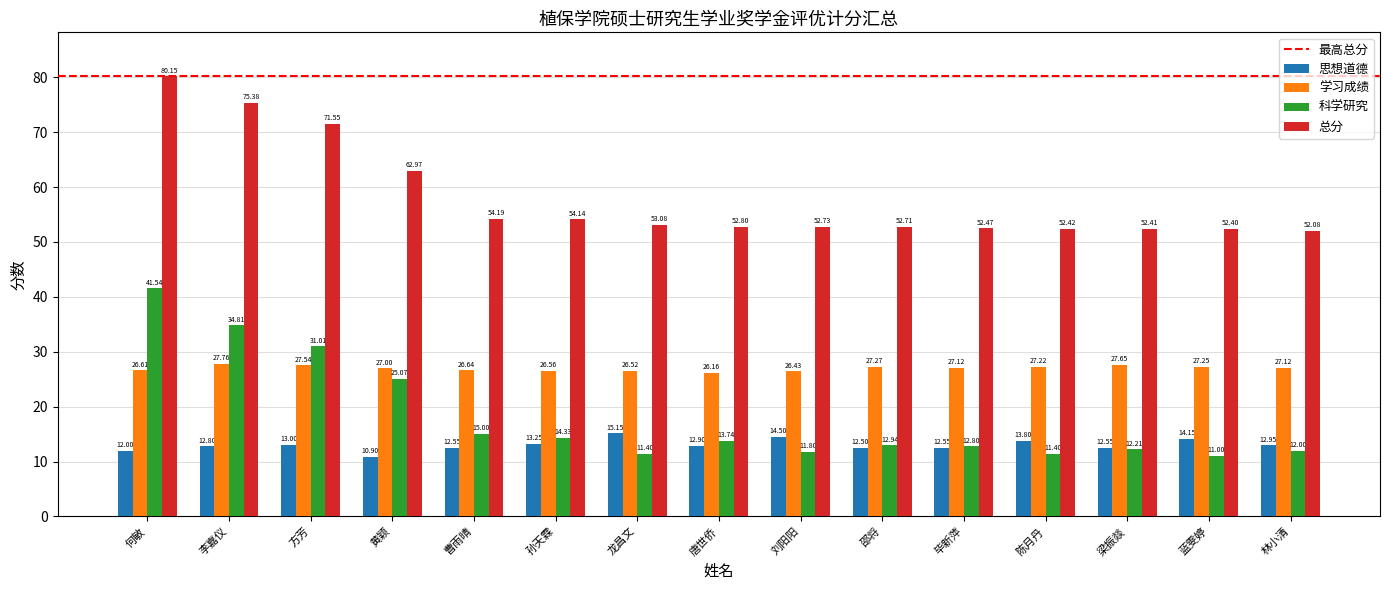

Are the bars horizontal?

No